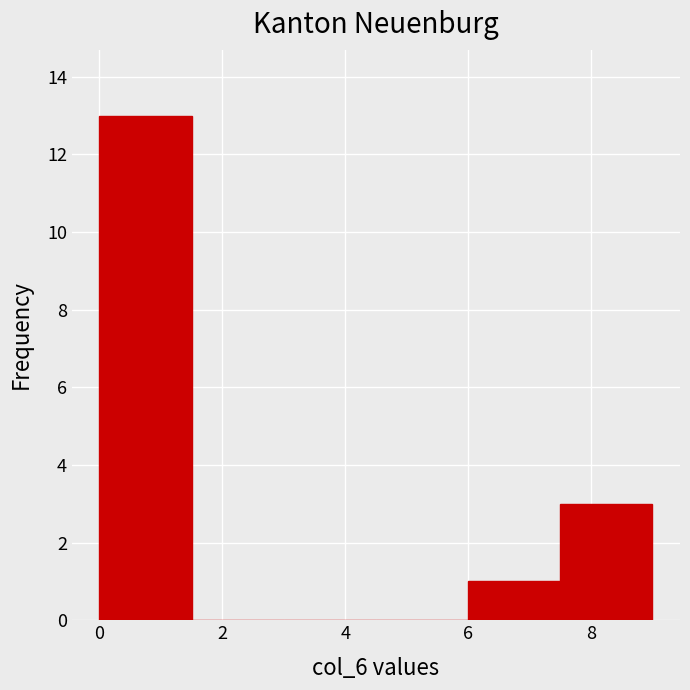

What is the height of the bar covering 7.5 to 9.0 on the x-axis? Neither the bar edges nor the heights are printed on the chart, so give them approximately, as read against the axes.

3